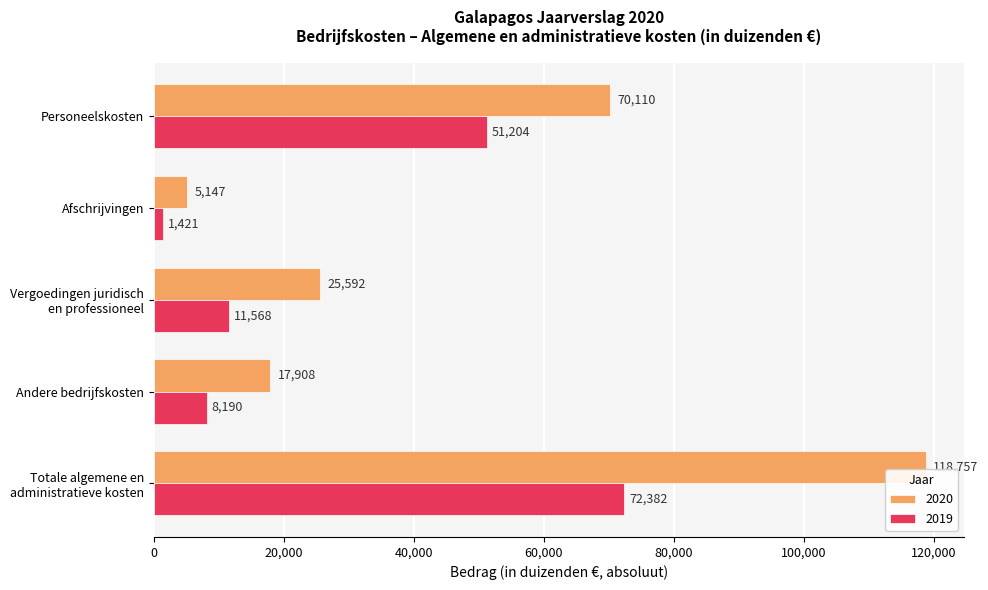

Is it true that 2020 equals 17908 at Andere bedrijfskosten?

True